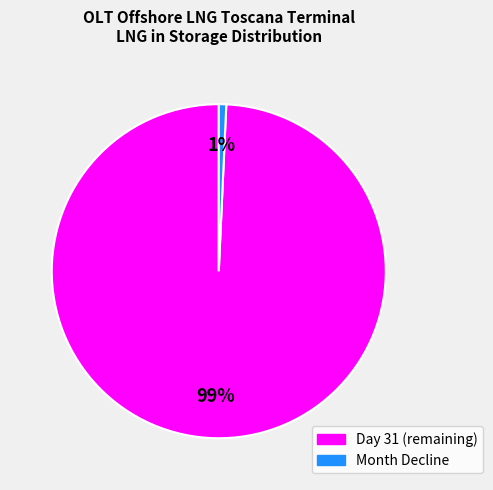

To the nearest percent, what is the average slice percentage?

50%